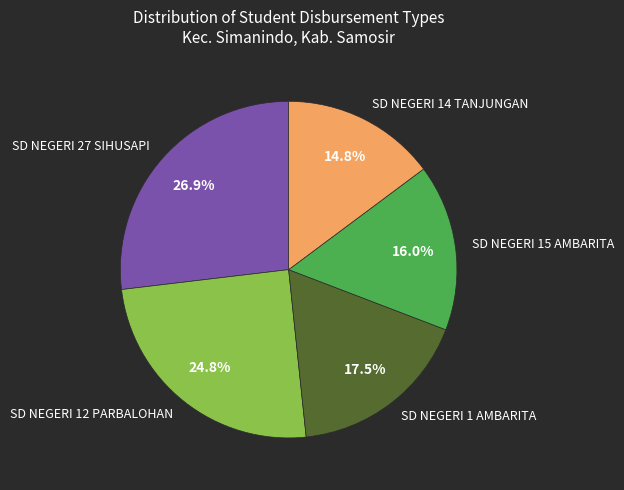

Count the number of slices in the pie.

5